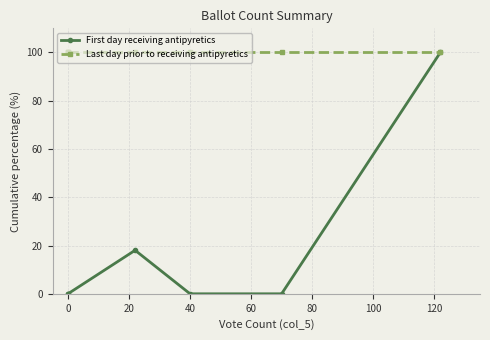

What is the difference between the maximum and second lowest values in the First day receiving antipyretics series?

100.0